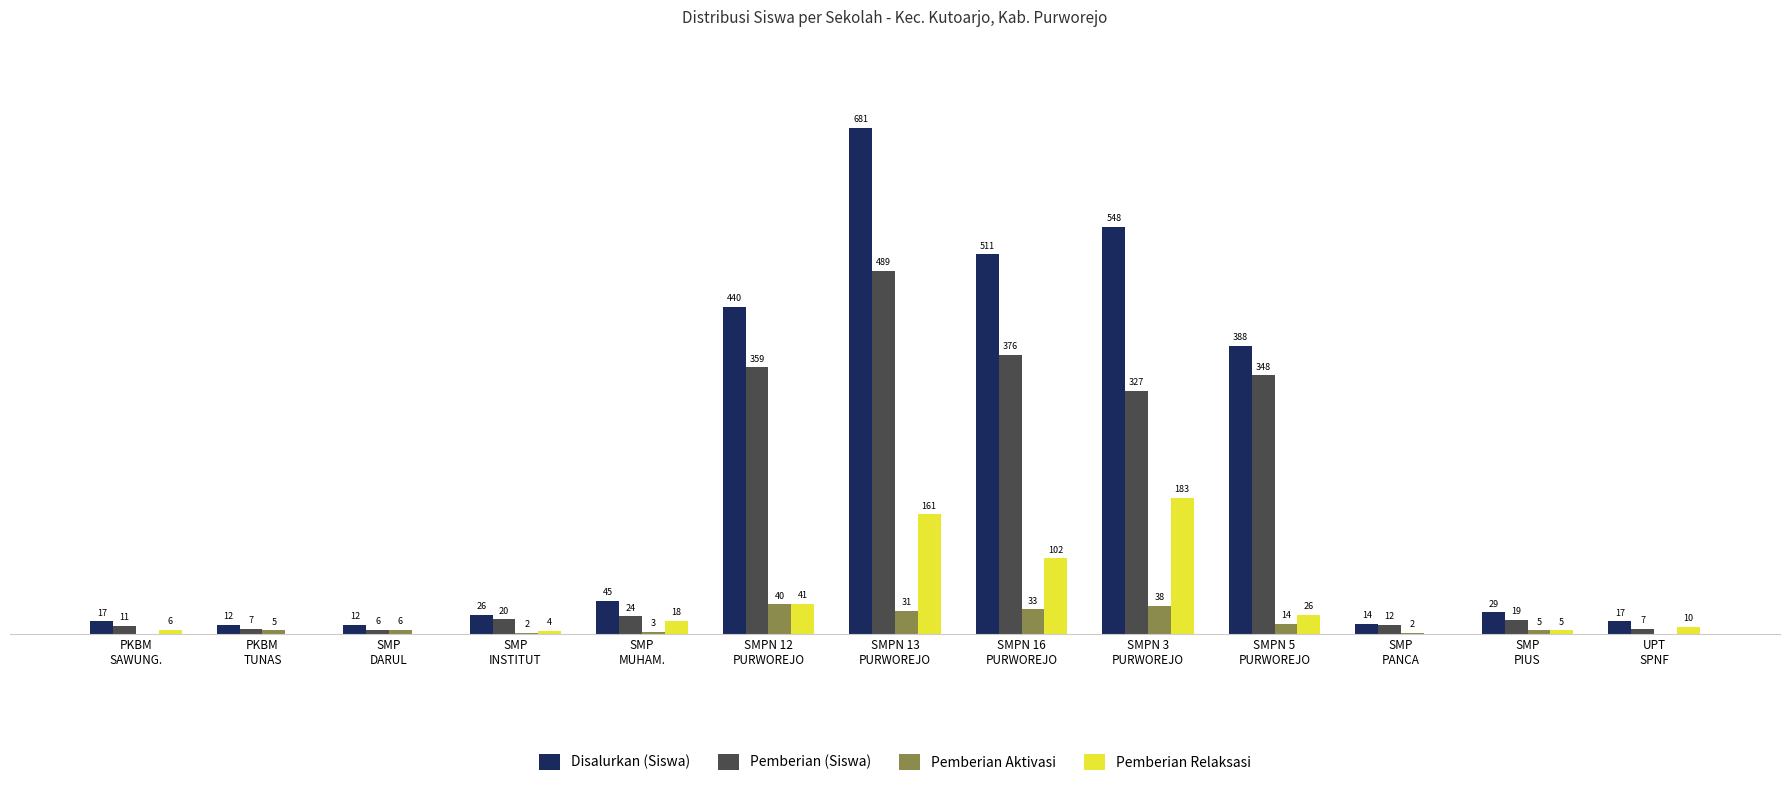

Are the bars grouped side by side (vs. stacked)?

Yes